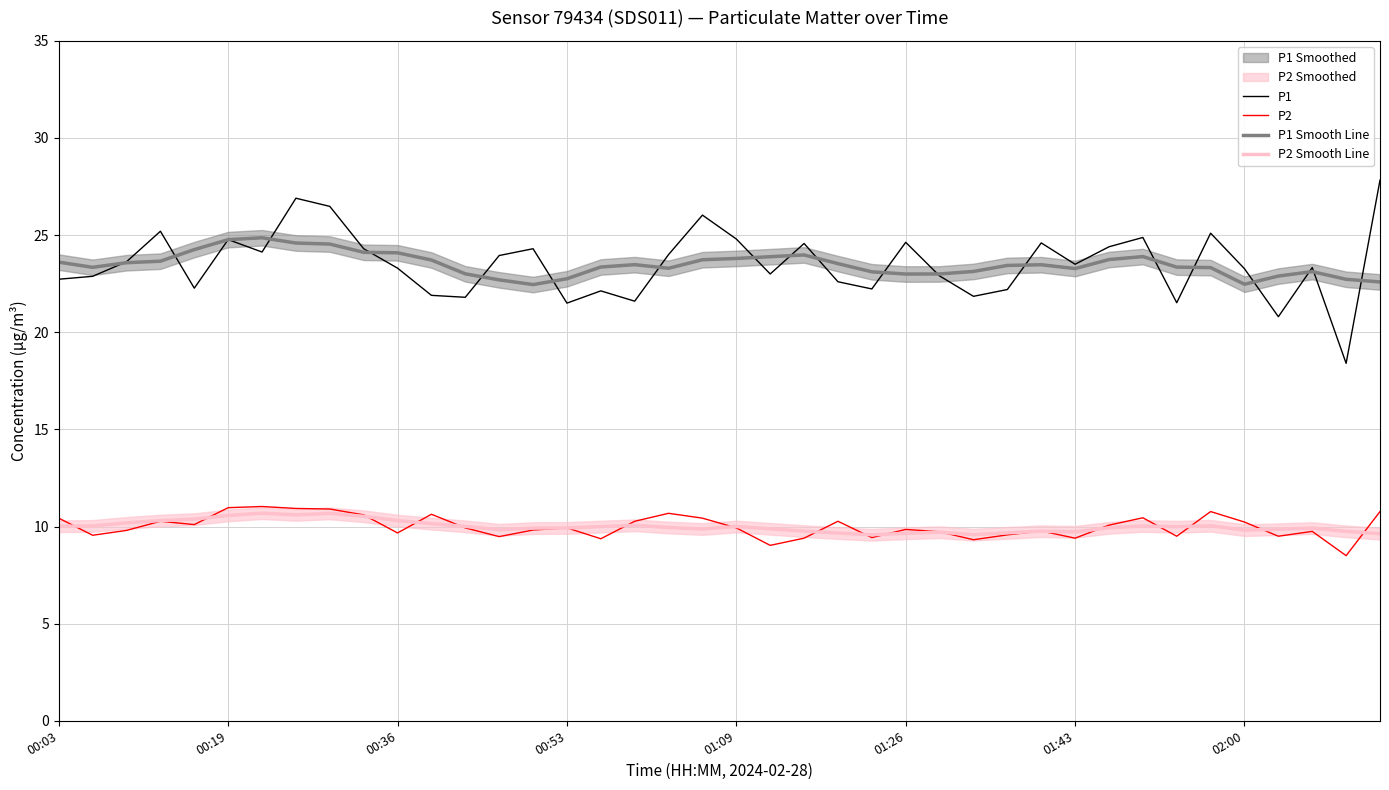

The value of P2 at 22 is 9.4. True or false?

True